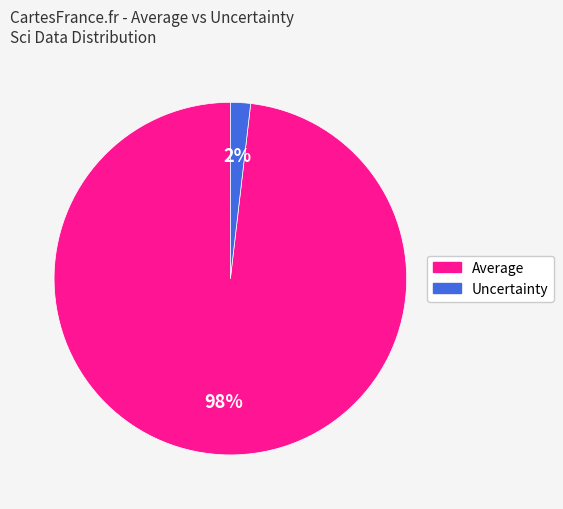

Combined, do Uncertainty and Average account for over 50%?

Yes